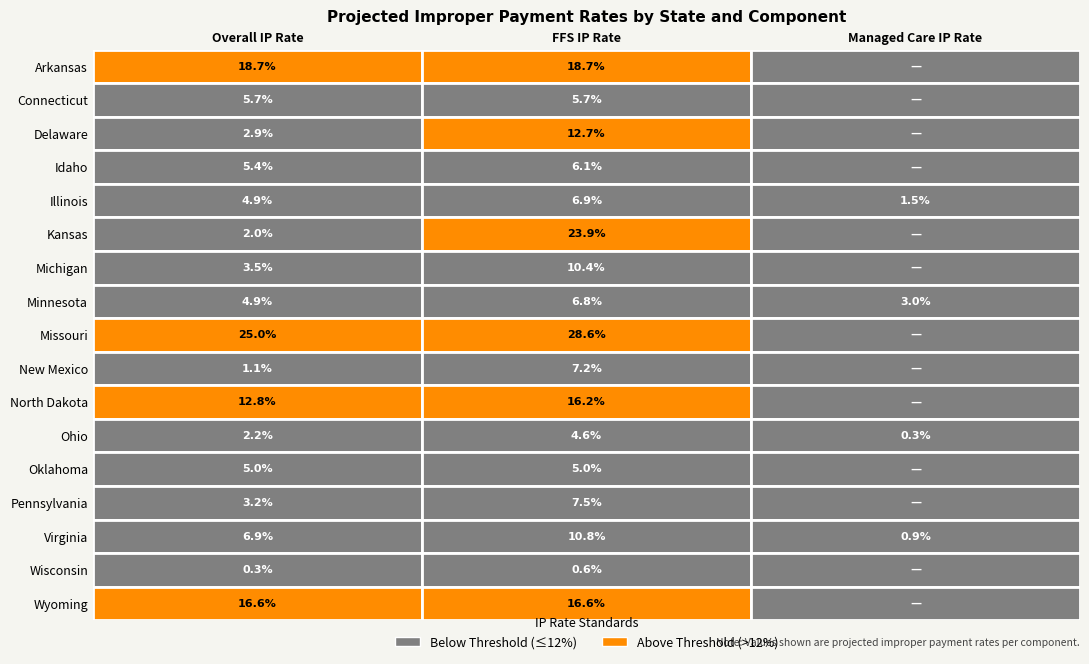

Reading left to right, transcribe all the data shown in this chart.

Arkansas: 0=0.2	1=0.2	2=0.0
Connecticut: 0=0.1	1=0.1	2=0.0
Delaware: 0=0.0	1=0.1	2=0.0
Idaho: 0=0.1	1=0.1	2=0.0
Illinois: 0=0.0	1=0.1	2=0.0
Kansas: 0=0.0	1=0.2	2=0.0
Michigan: 0=0.0	1=0.1	2=0.0
Minnesota: 0=0.0	1=0.1	2=0.0
Missouri: 0=0.3	1=0.3	2=0.0
New Mexico: 0=0.0	1=0.1	2=0.0
North Dakota: 0=0.1	1=0.2	2=0.0
Ohio: 0=0.0	1=0.0	2=0.0
Oklahoma: 0=0.0	1=0.0	2=0.0
Pennsylvania: 0=0.0	1=0.1	2=0.0
Virginia: 0=0.1	1=0.1	2=0.0
Wisconsin: 0=0.0	1=0.0	2=0.0
Wyoming: 0=0.2	1=0.2	2=0.0